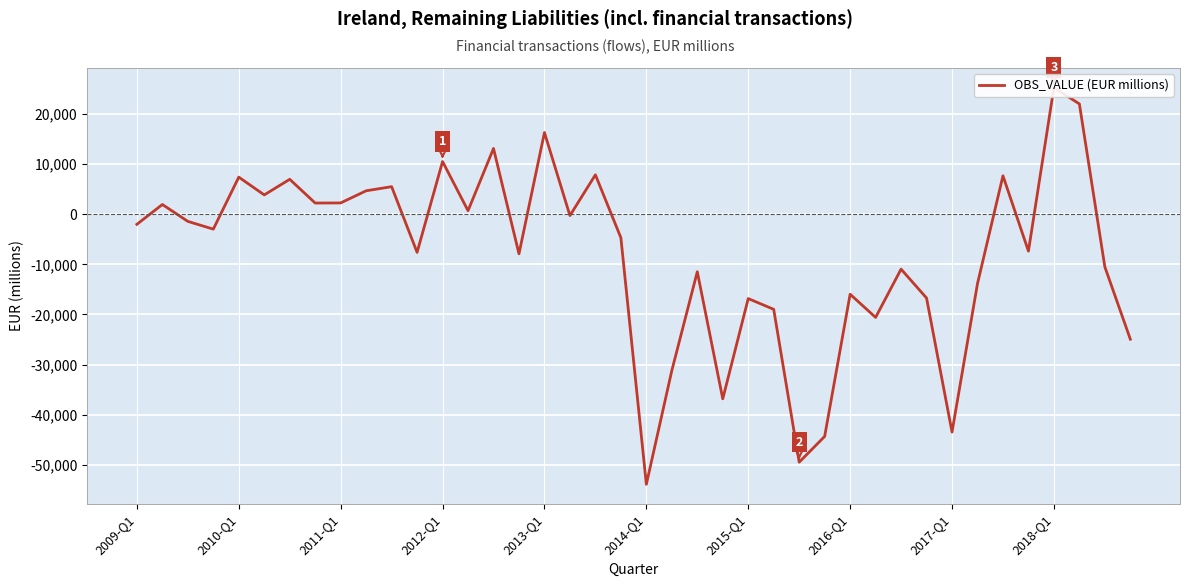

True or false: the data shows 10527 at 2012-Q1.

True